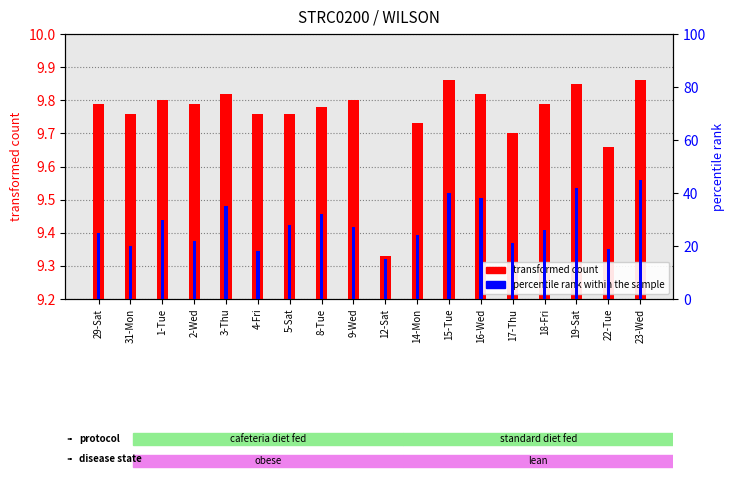

What is the label of the 18th bar from the left?

23-Wed